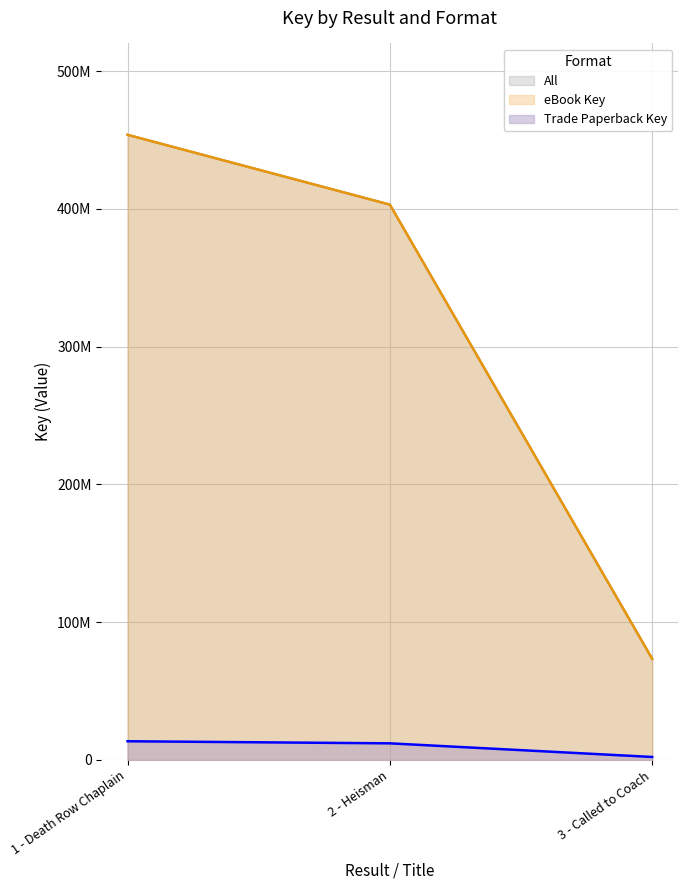

Does the chart have visible grid lines?

Yes